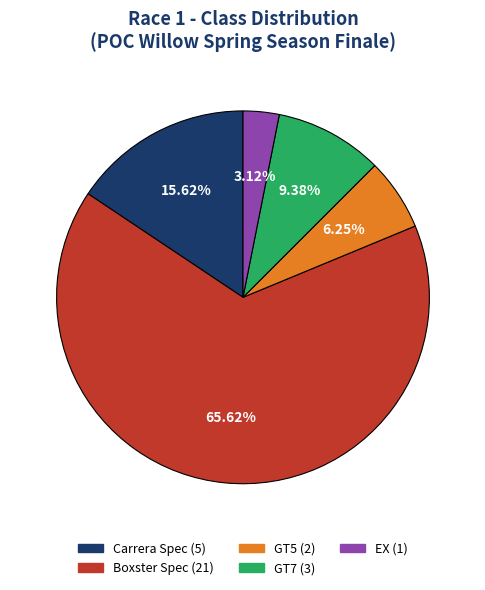

Rank the categories by value from lowest to highest.

EX, GT5, GT7, Carrera Spec, Boxster Spec